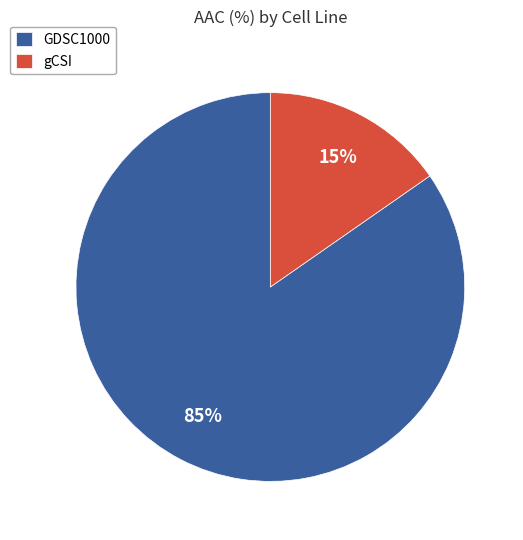

Which category has the smallest portion of the pie?

gCSI